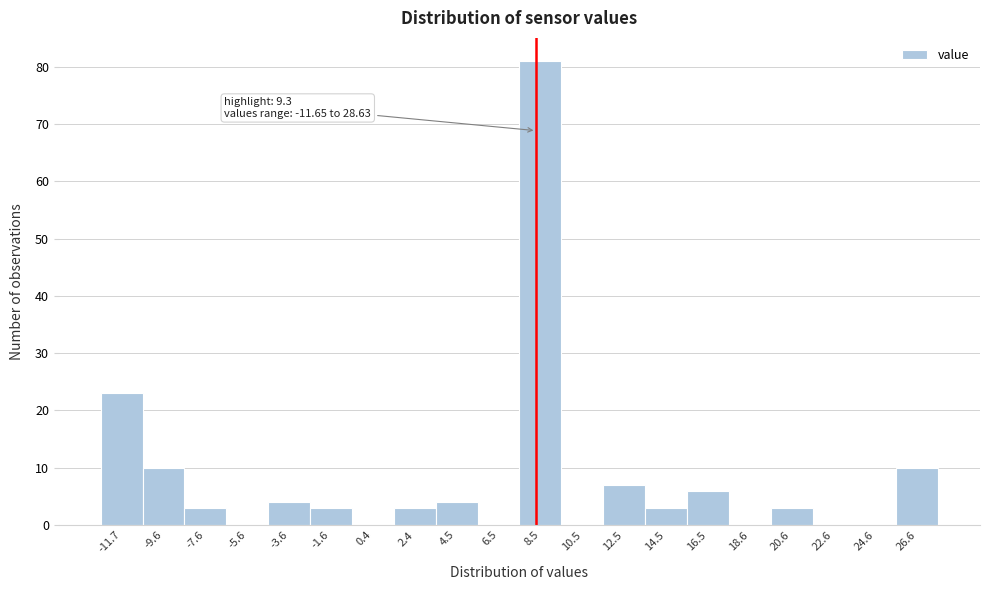

Reading right to left, list all the values displayed in this chart.

26.6=10	24.6=0	22.6=0	20.6=3	18.6=0	16.5=6	14.5=3	12.5=7	10.5=0	8.5=81	6.5=0	4.5=4	2.4=3	0.4=0	-1.6=3	-3.6=4	-5.6=0	-7.6=3	-9.6=10	-11.7=23